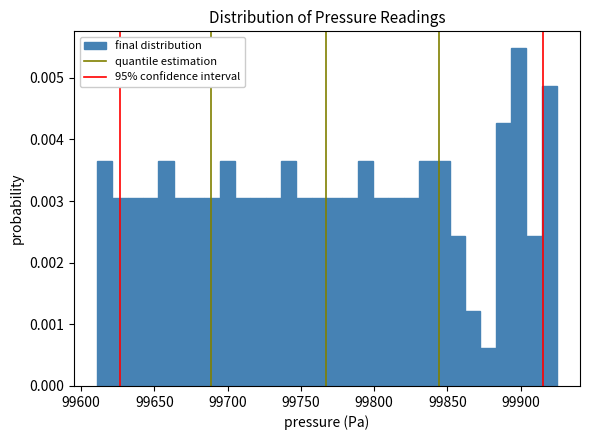

Around what value on the x-axis is the tallest bar? Give the approximate position of its centre, as read against the axis.

99900